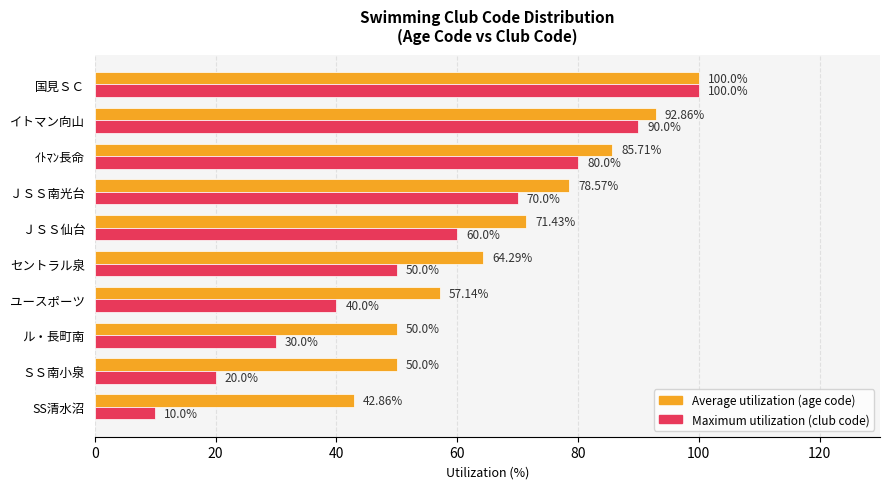

What is the difference between the highest and lowest values at ｲﾄﾏﾝ長命?

5.7